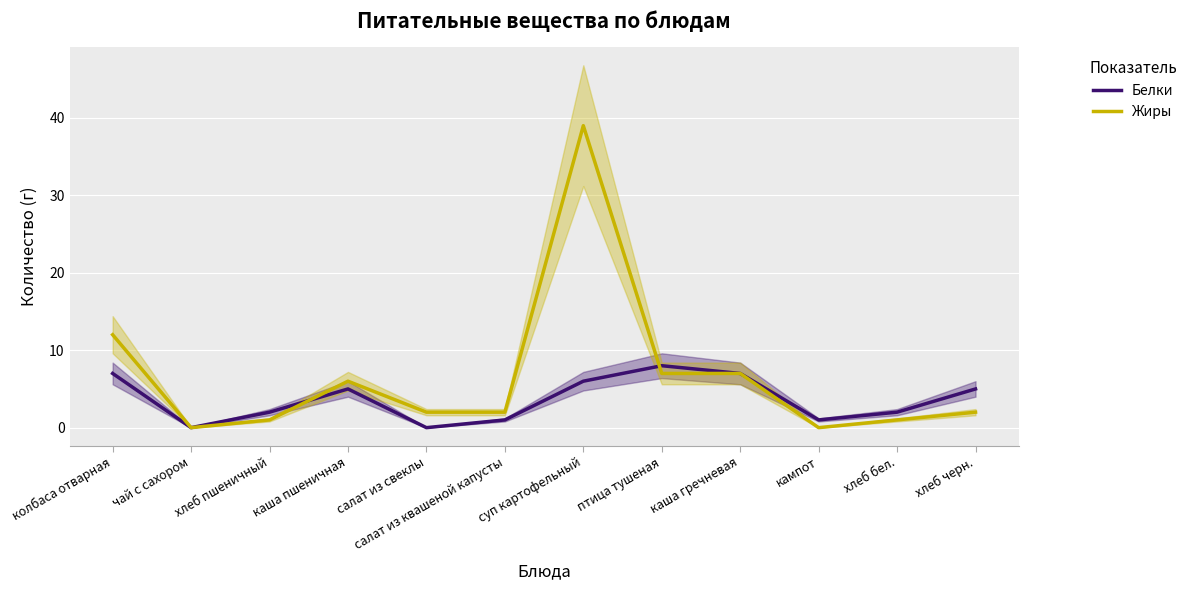

Which has a higher value, салат из квашеной капусты or суп картофельный?

суп картофельный